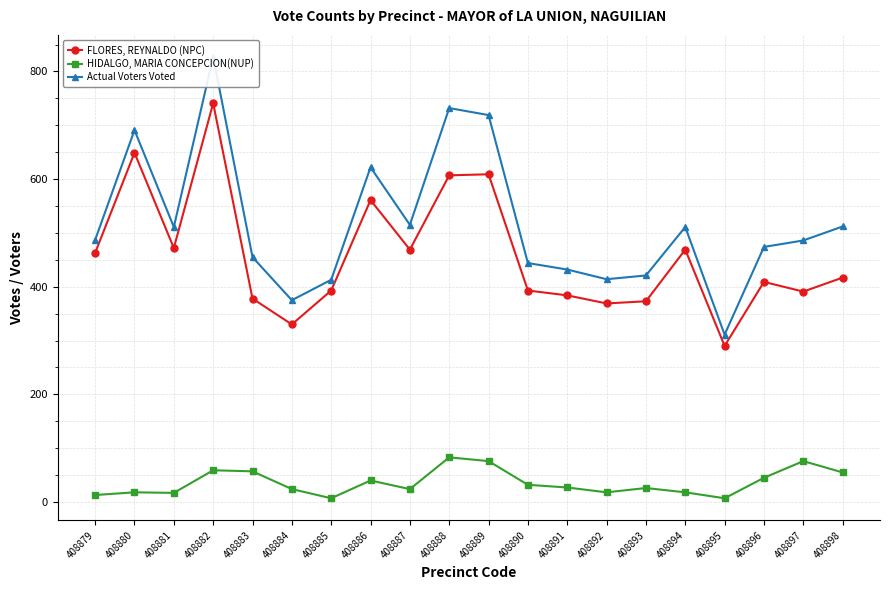

What is the difference between the highest and lowest values at 408882?

768